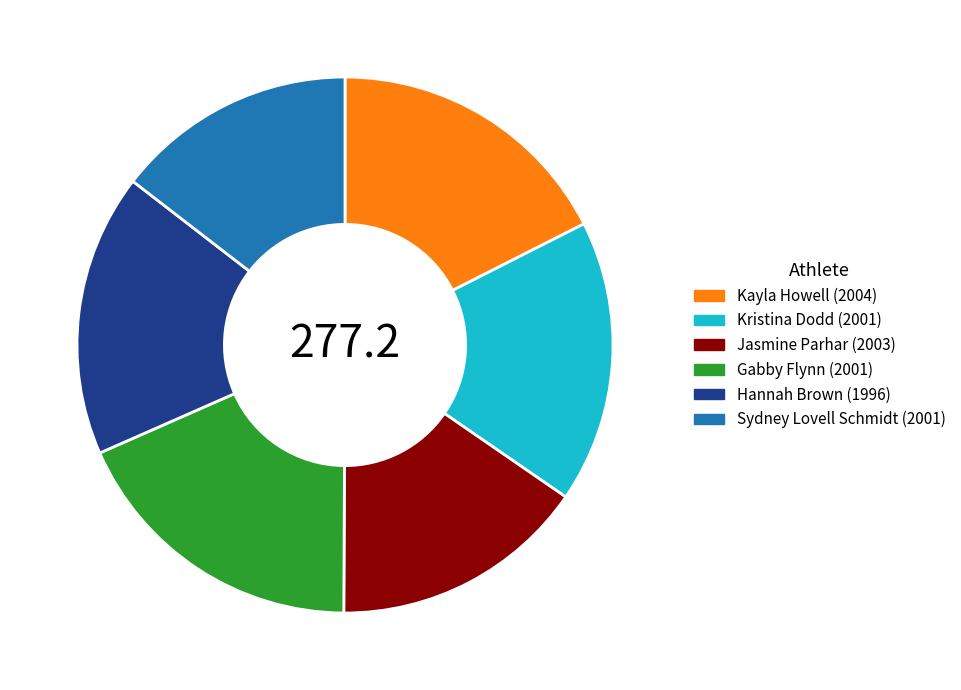

Count the number of slices in the pie.

6